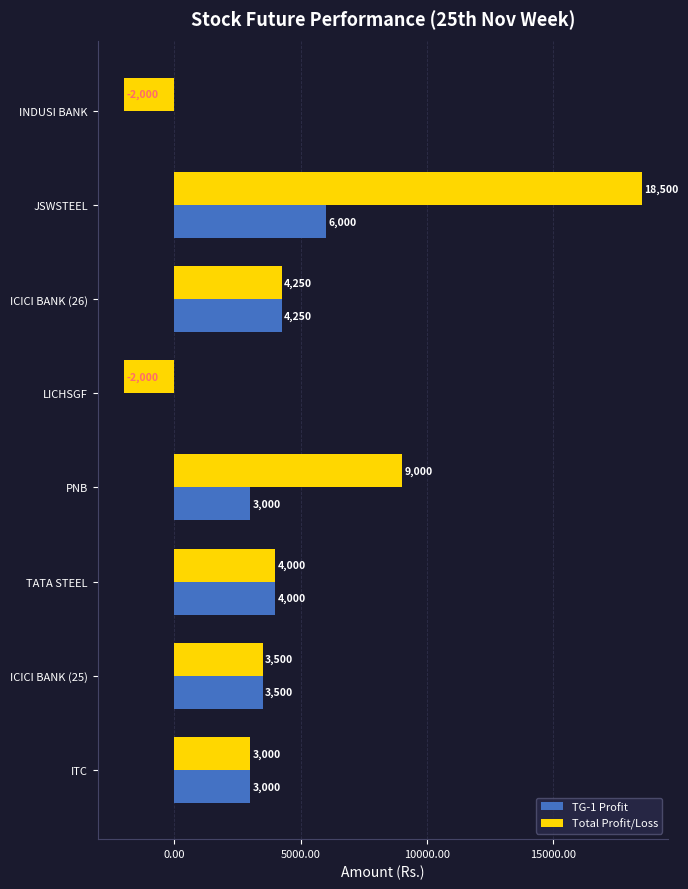

What is the sum of the TG-1 Profit values at JSWSTEEL and LICHSGF?

6000